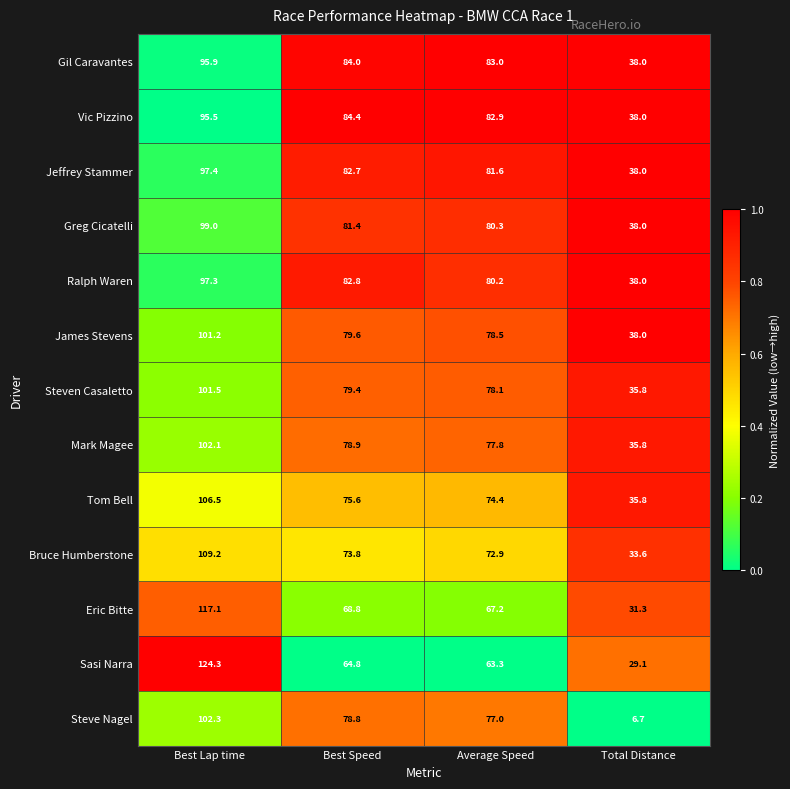

Which category has the lowest value in the Gil Caravantes series?

Total Distance